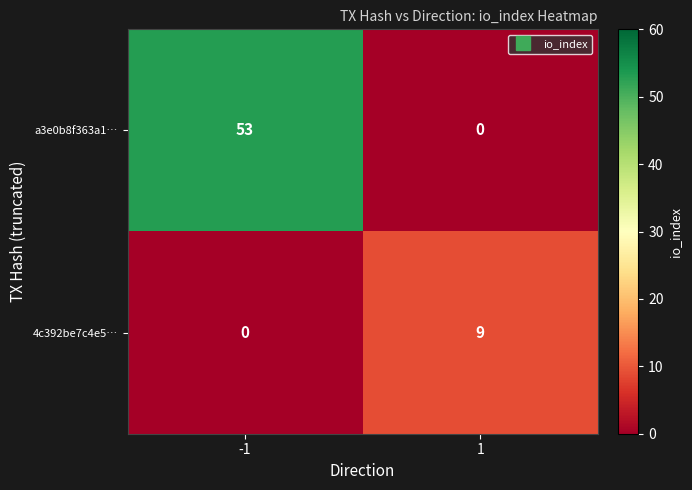

Count the number of data series in this chart.

2